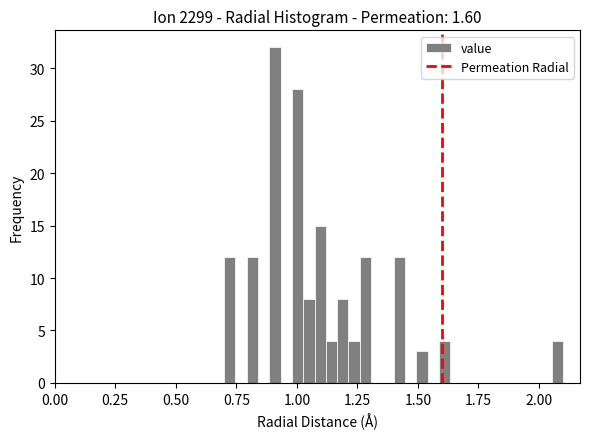

Around what value on the x-axis is the tallest bar? Give the approximate position of its centre, as read against the axis.

0.90